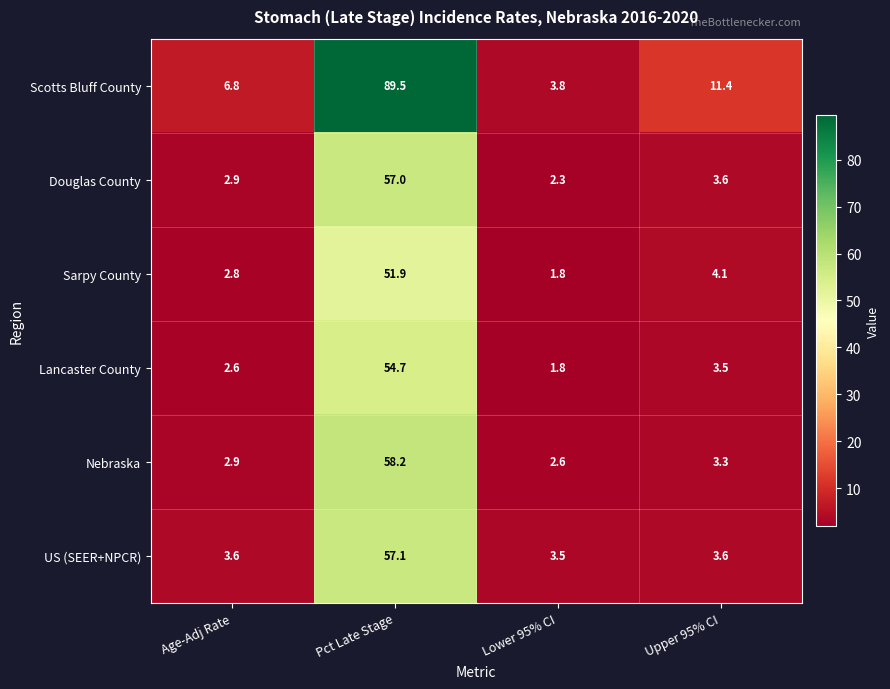

True or false: Nebraska has a value of 2.9 at Age-Adj Rate.

True